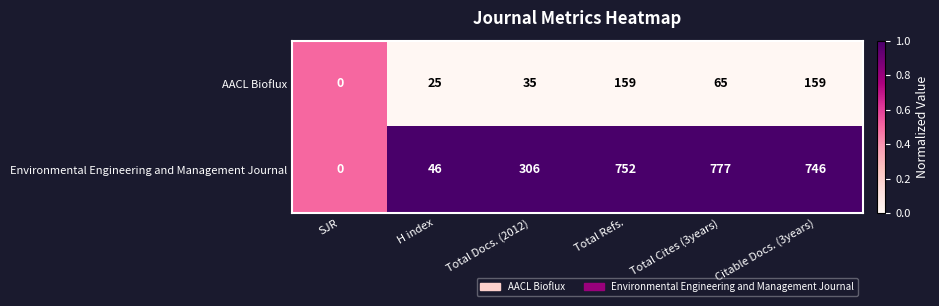

Reading left to right, transcribe all the data shown in this chart.

AACL Bioflux: 0	25	35	159	65	159
Environmental Engineering and Management Journal: 0	46	306	752	777	746